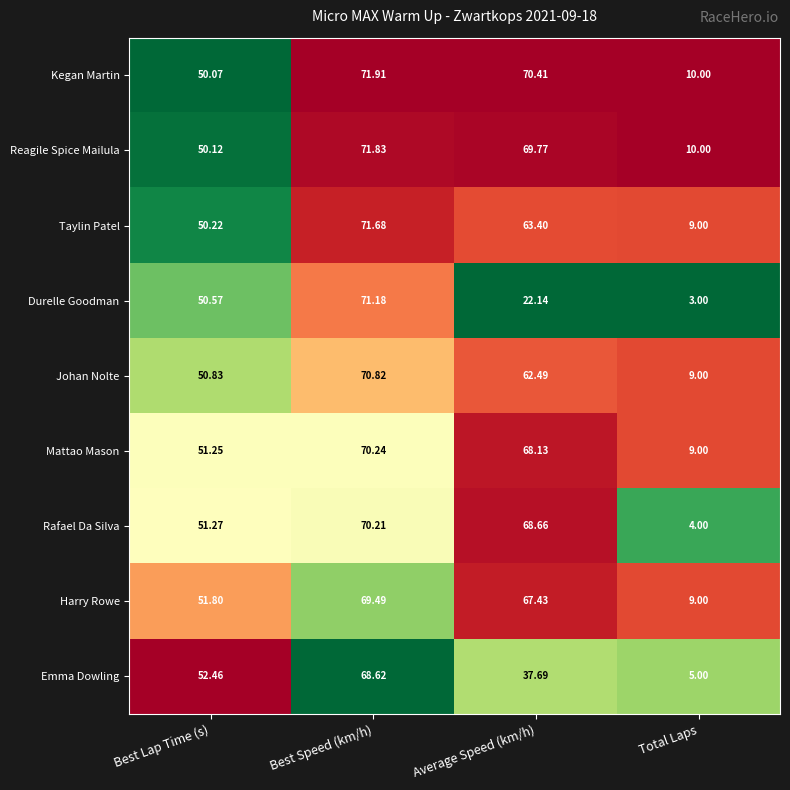

Where does the Johan Nolte series first go above 62?

Best Speed (km/h)